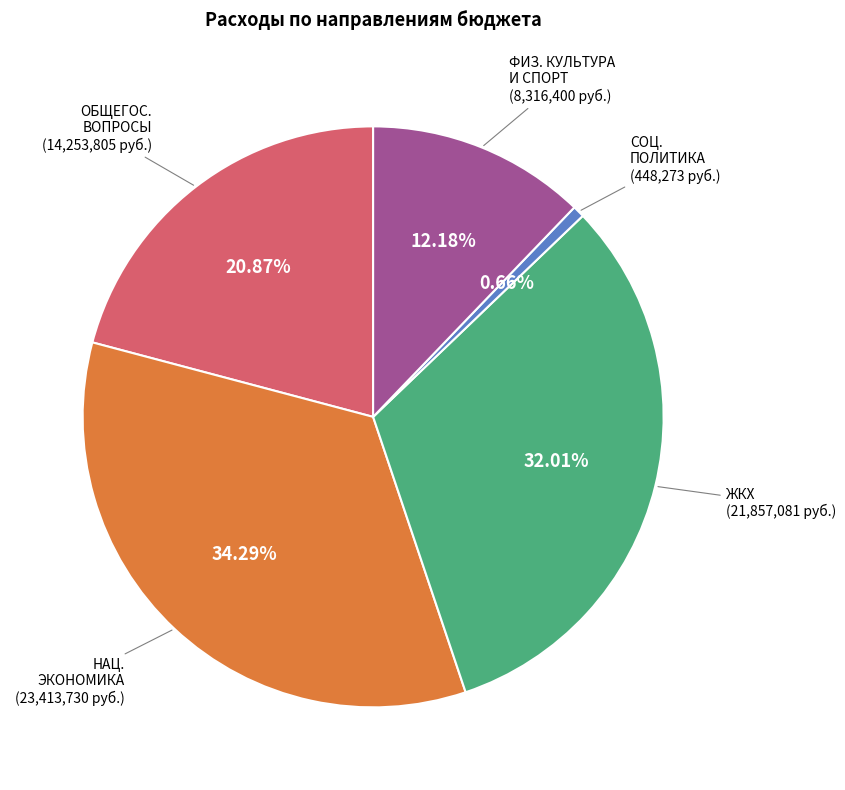

Does any single category account for the majority?

No